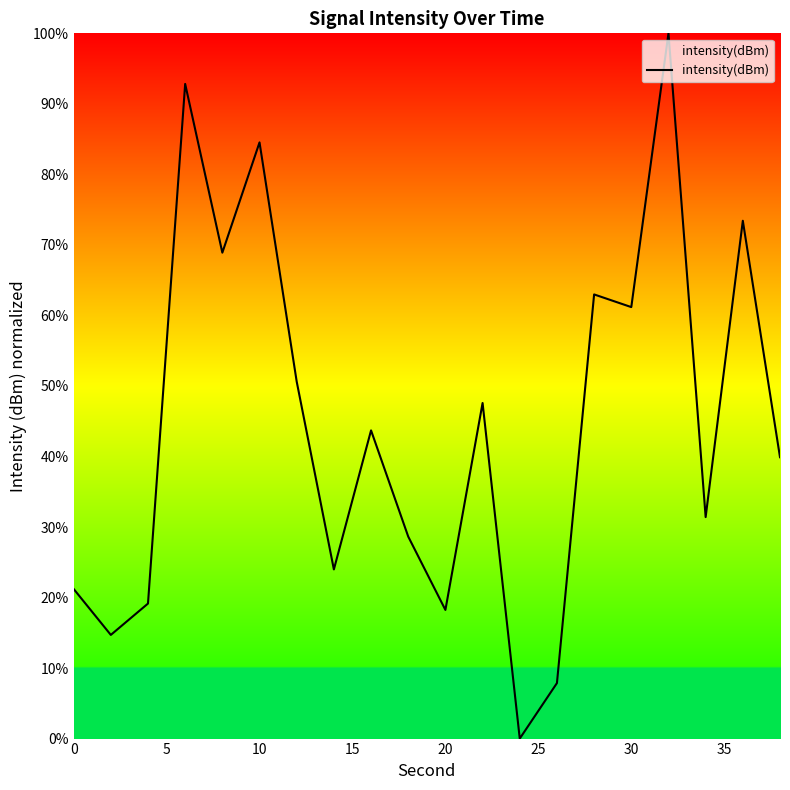

What is the maximum value shown in the chart?

100.0